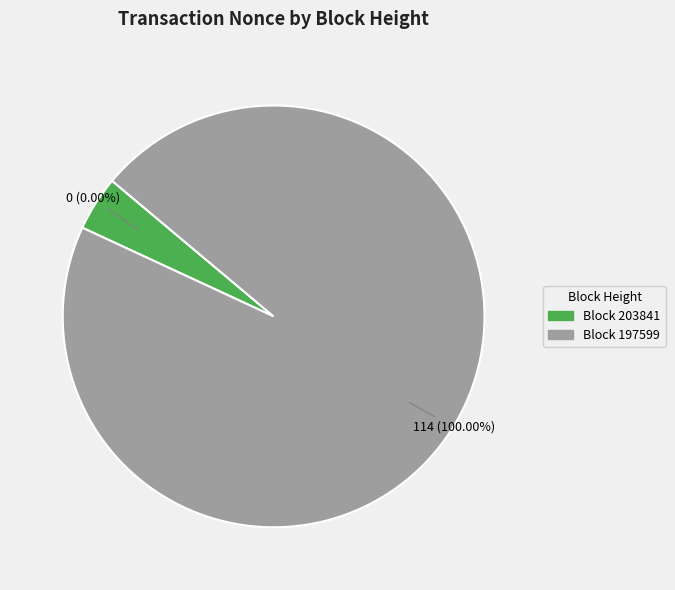

Which category accounts for the majority?

197599